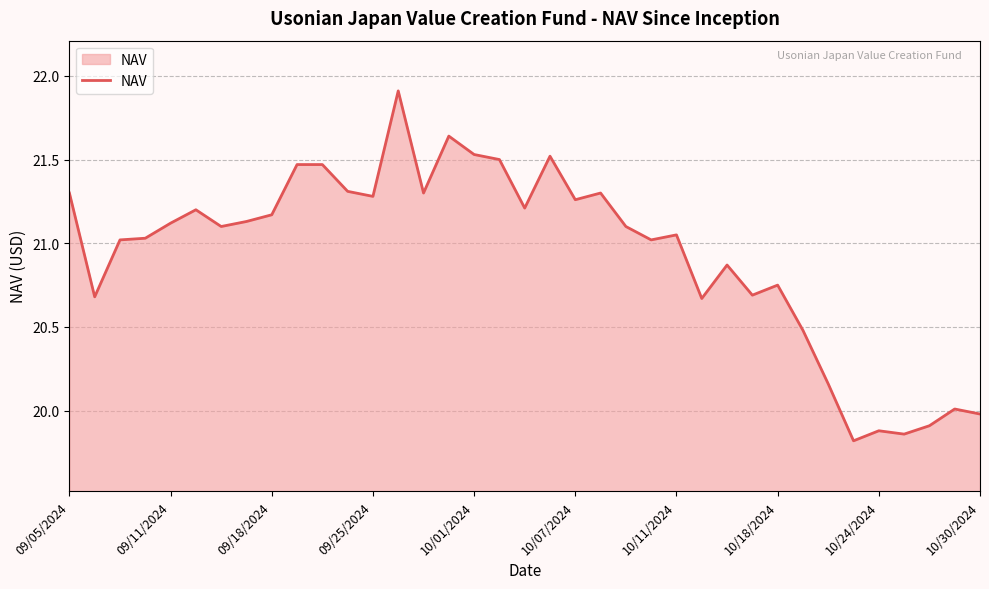

Count the number of categories in the chart.

37